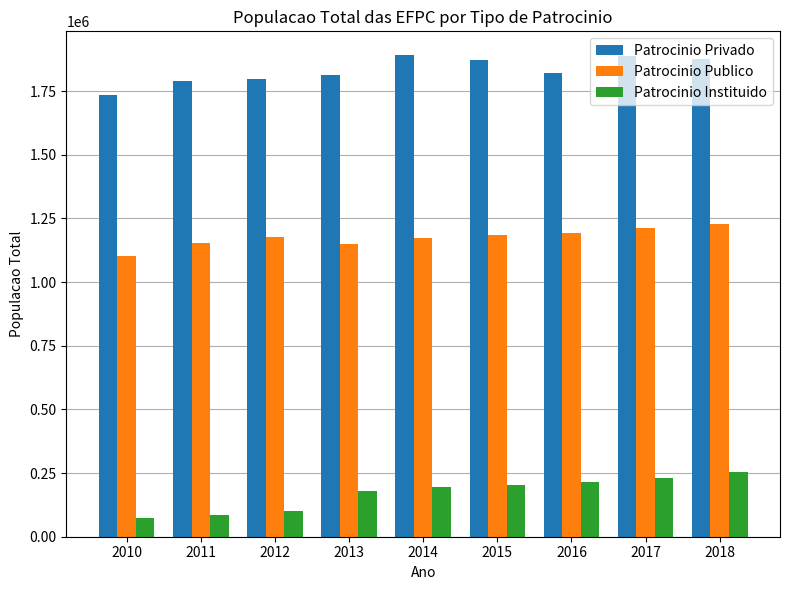

Which series changed the most between 2010 and 2015?

Patrocinio Privado